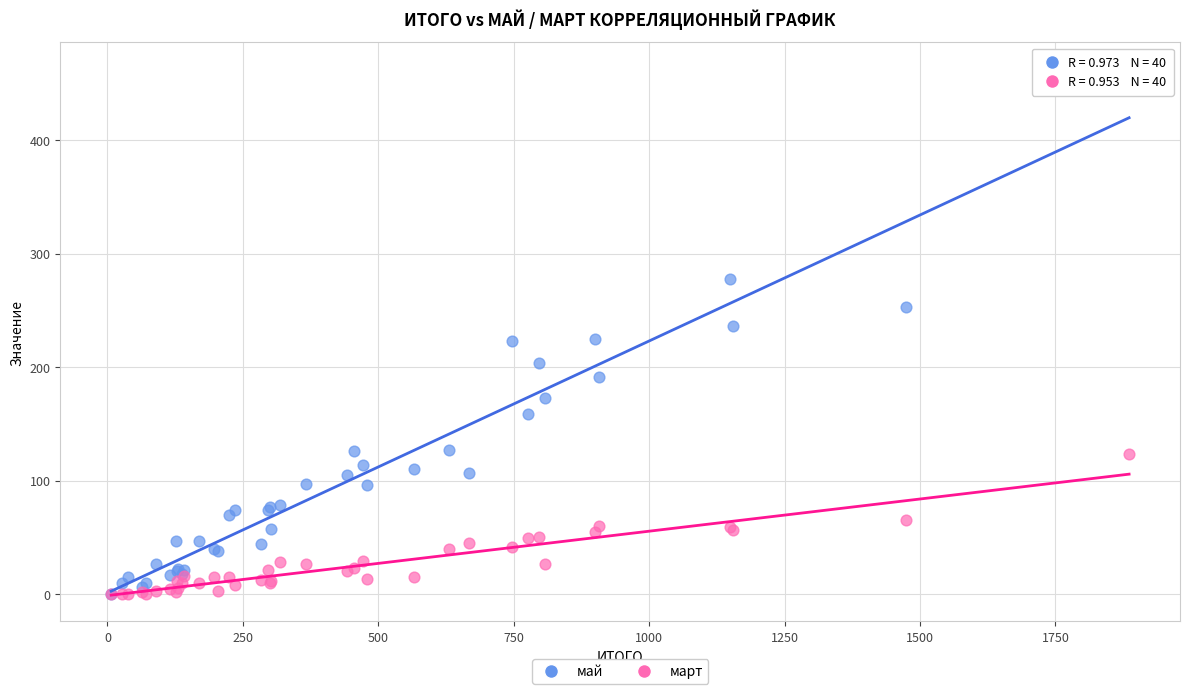

What are all the series names shown in the legend?

май, март